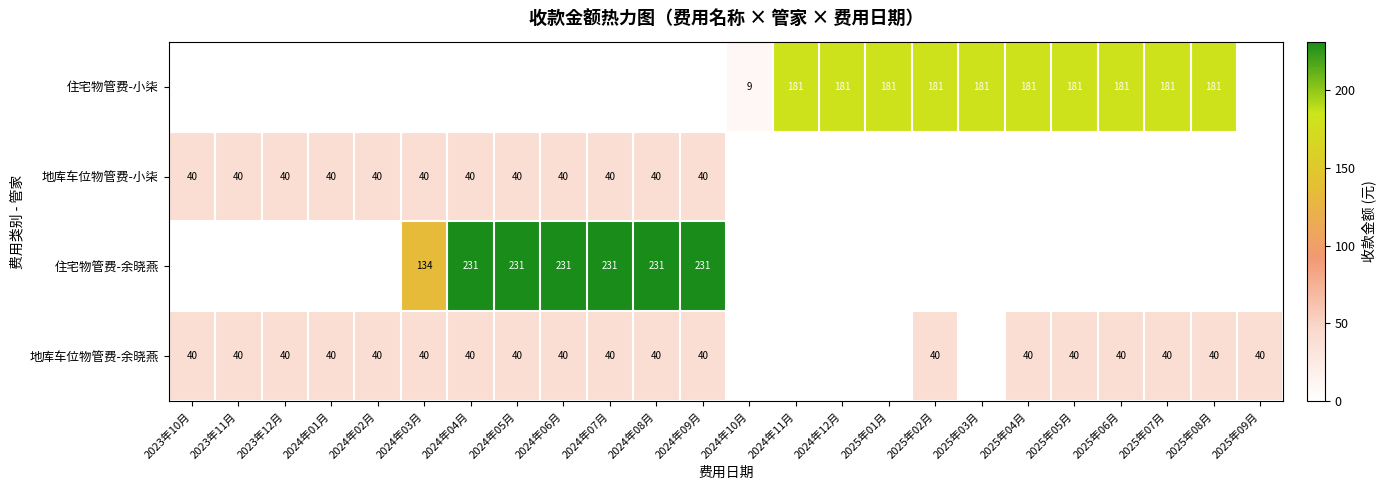

How many distinct data groups are displayed?

4